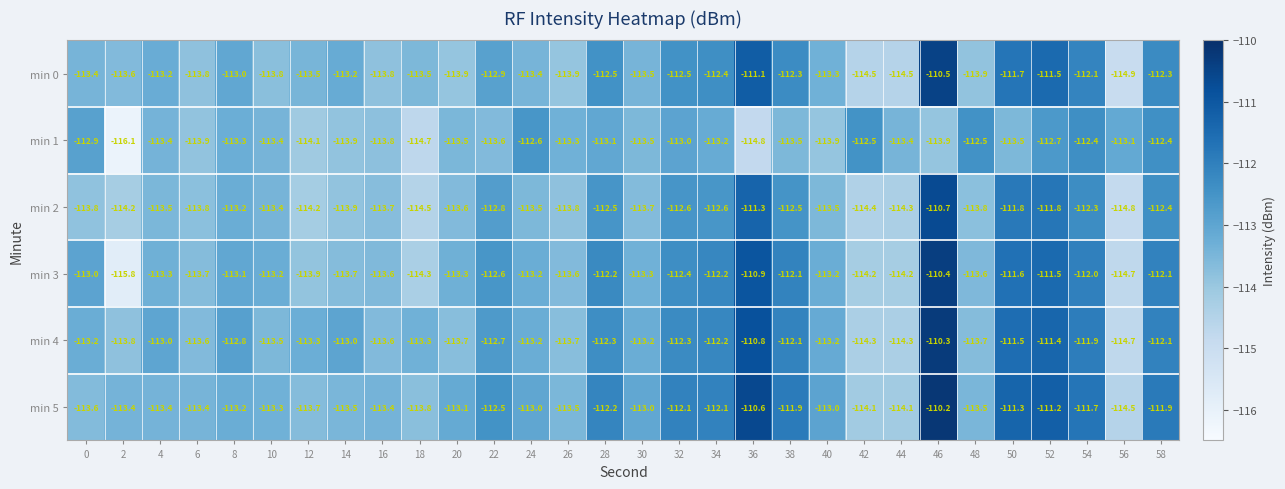

What is the average value of the min 1 series?

-113.5